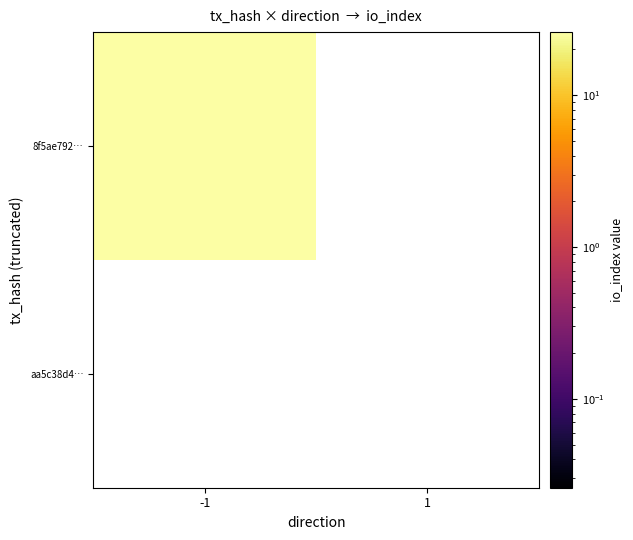

At direction, list the series in order from smallest to largest.

8f5ae7921614a6efb7658de43e30896b73b7529, aa5c38d4c35a200a5ac93cf0a36bb15ca3f5247